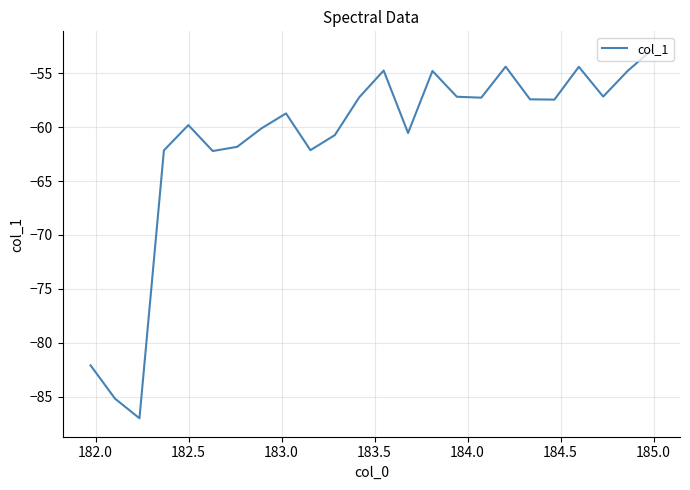

What is the greatest value displayed?

-52.8